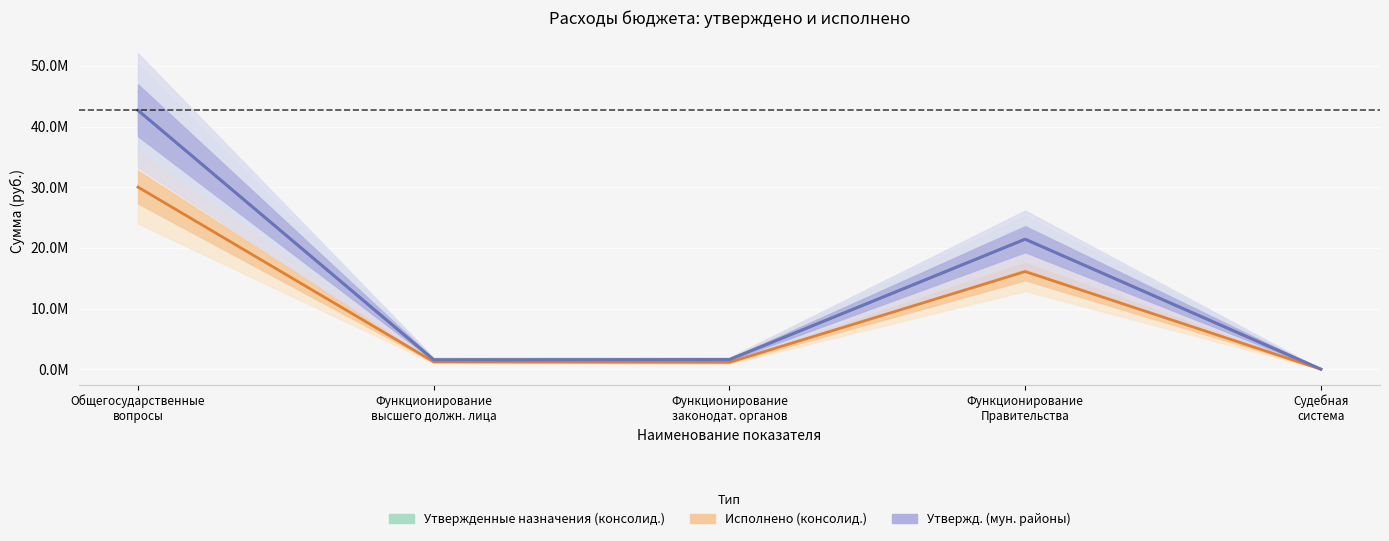

Rank the categories by Исполнено (консолид.) value from lowest to highest.

Судебная
система, Функционирование
законодат. органов, Функционирование
высшего должн. лица, Функционирование
Правительства, Общегосударственные
вопросы